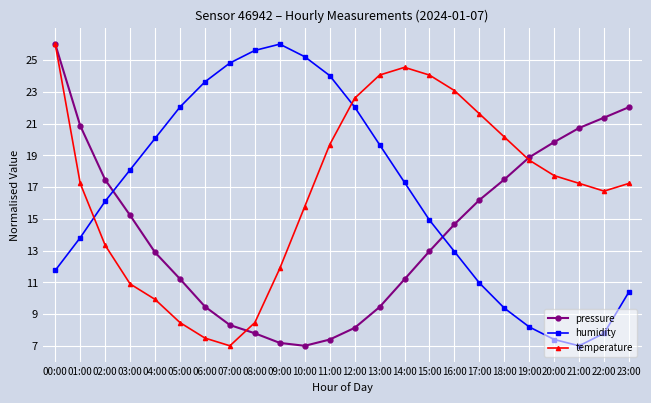

What is the minimum value shown in the chart?

7.0